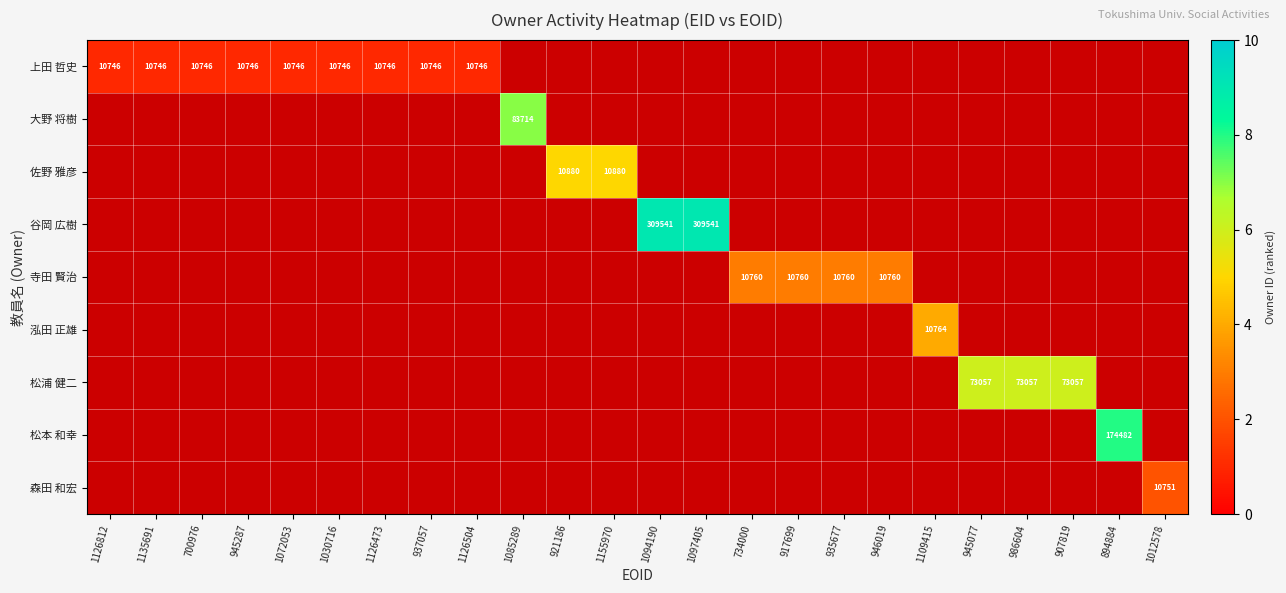

Is it true that 上田 哲史 equals 16963 at 700976?

False